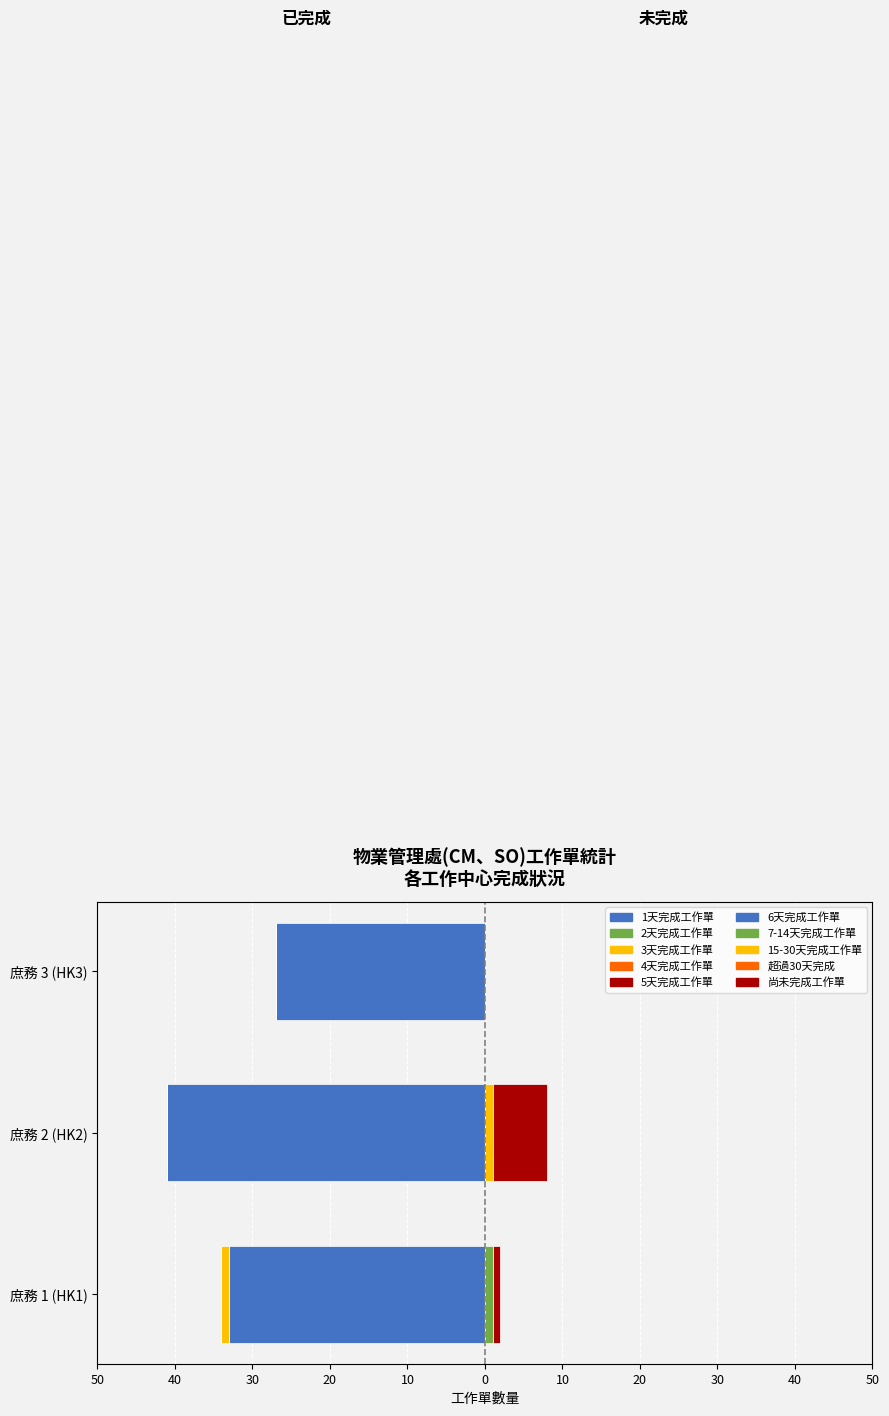

Is it true that 尚未完成工作單 equals 0 at 庶務 3 (HK3)?

True